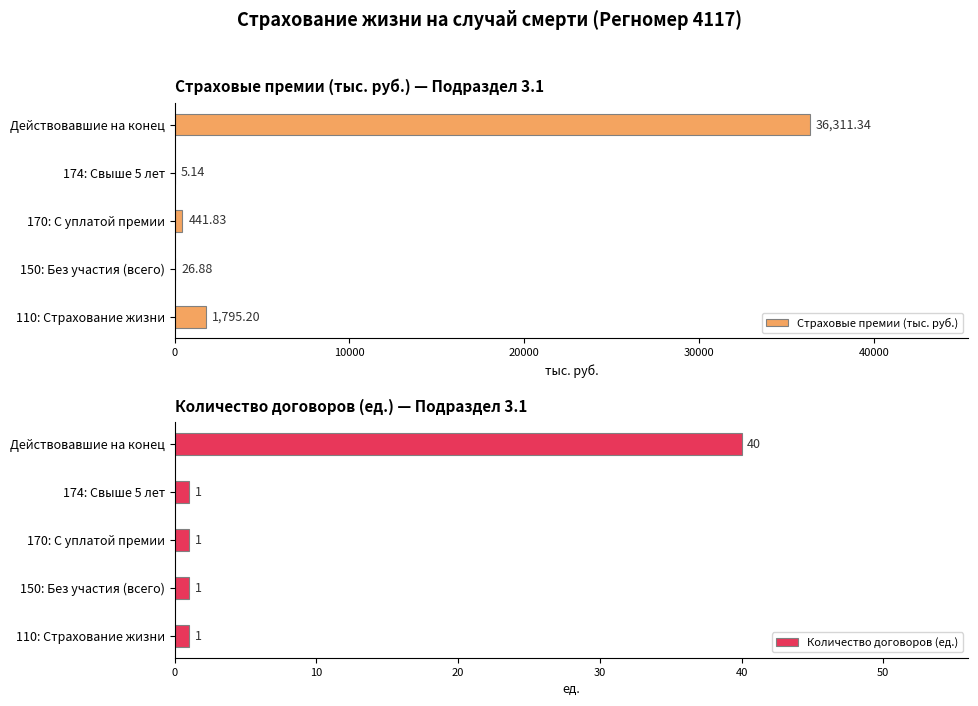

What is the maximum value for Количество договоров (ед.)?

40